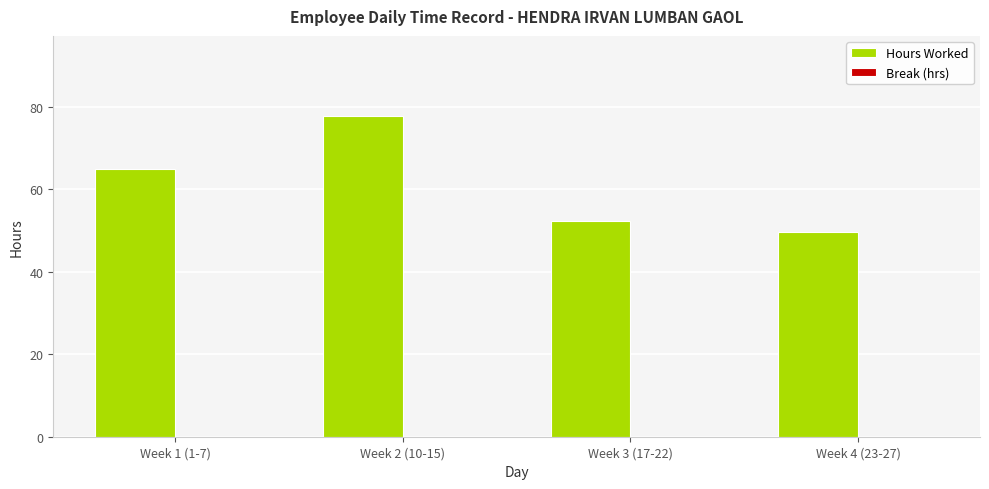

What is the sum of all values?

244.8